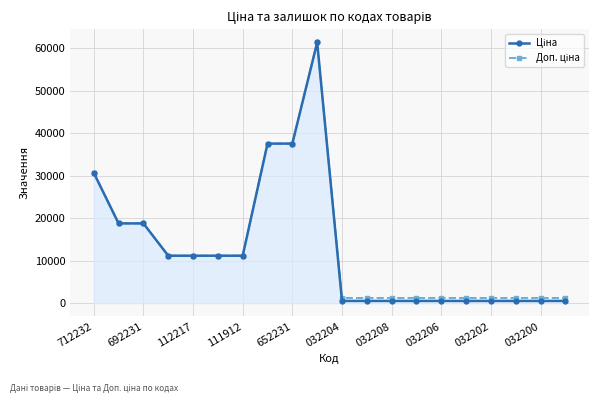

At how many categories does at least one series exceed 17980?

6